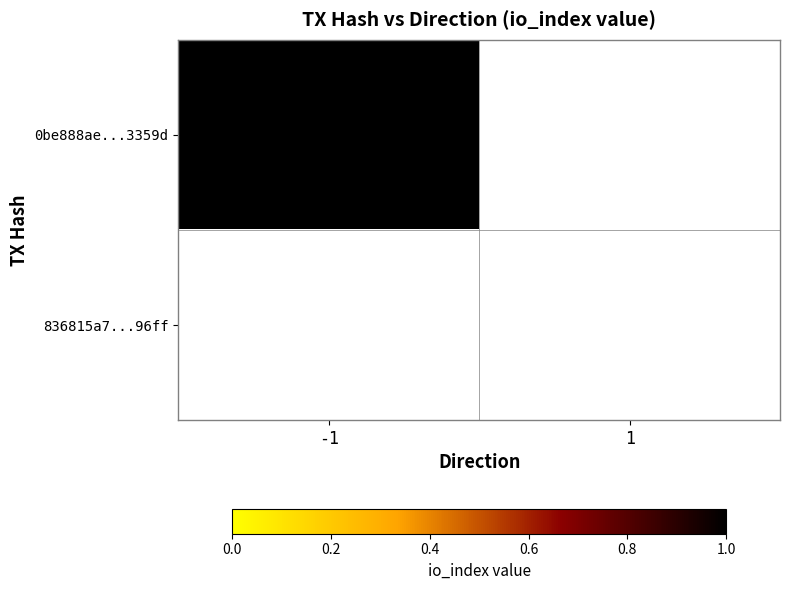

Reading left to right, extract all data points from this chart.

0be888ae94108278b49e568cfdc12efbcd3359d: -1=1	1=0
836815a729d4c4876ac2cffa1b41f3fadc596ff: -1=0	1=0